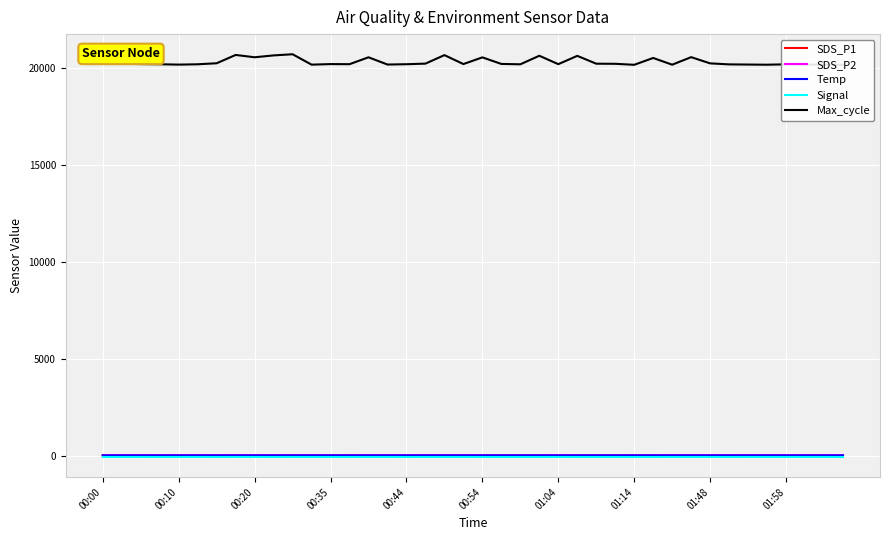

Which has a higher value, 20 or 22?

20